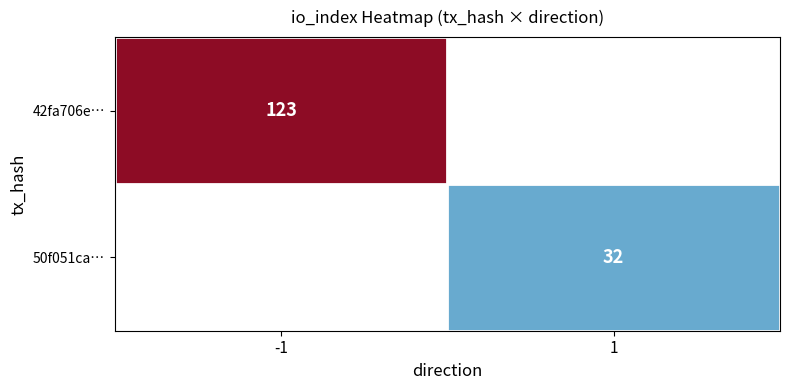

At how many categories does at least one series exceed 70?

1